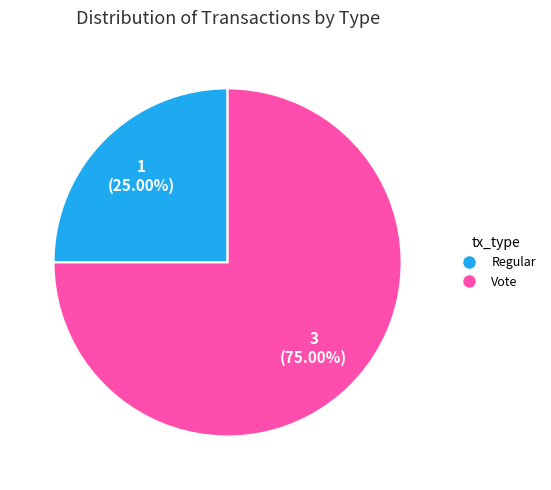

Is it true that Vote is 60% of the pie?

False